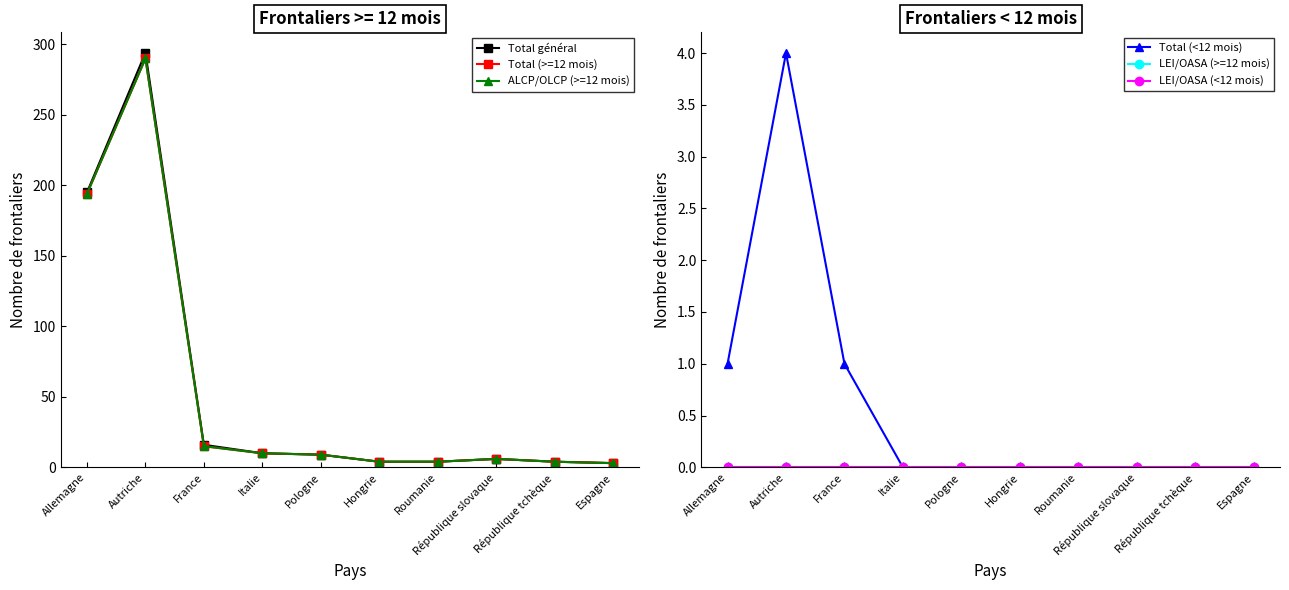

What is the lowest value of the Total (>=12 mois) series?

3